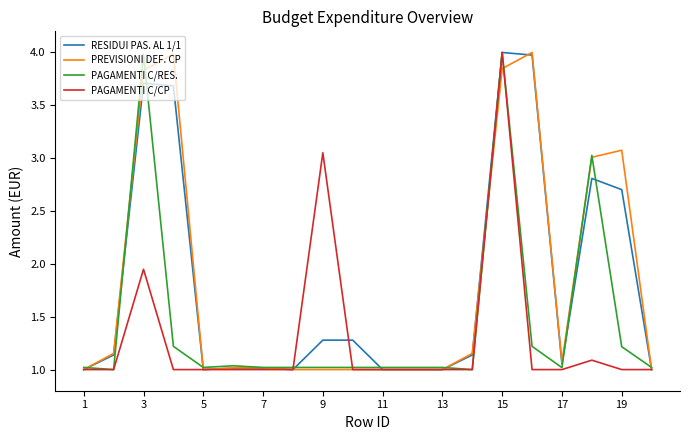

What is the greatest value displayed?

4.0